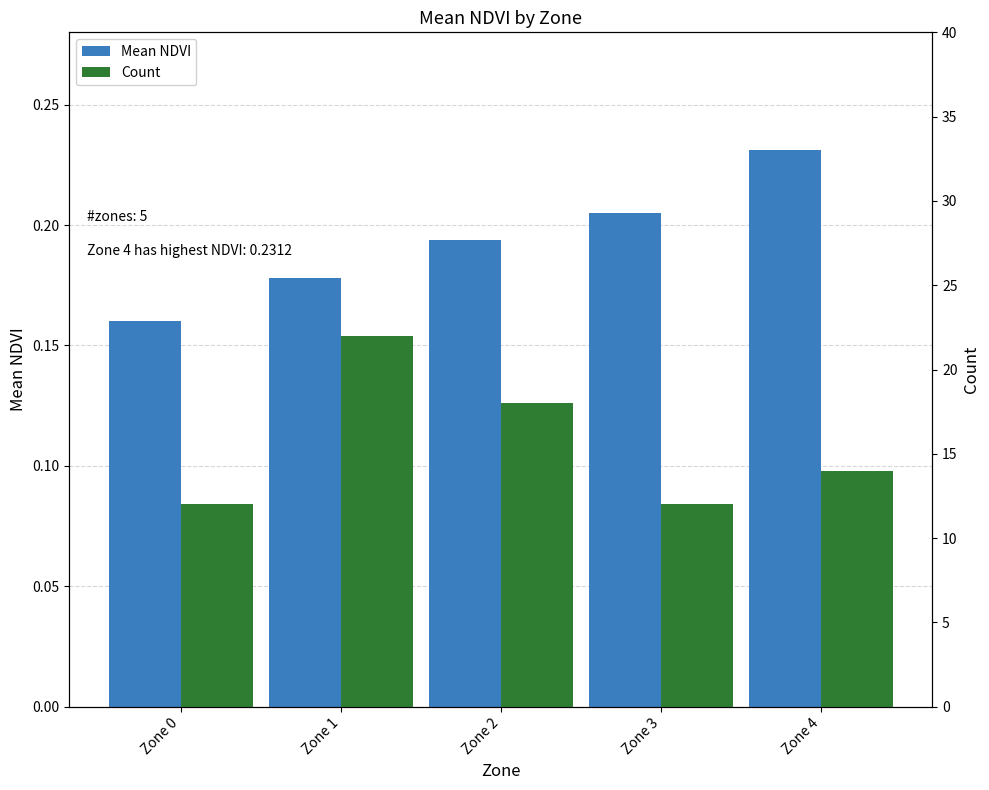

Count the number of categories in the chart.

5